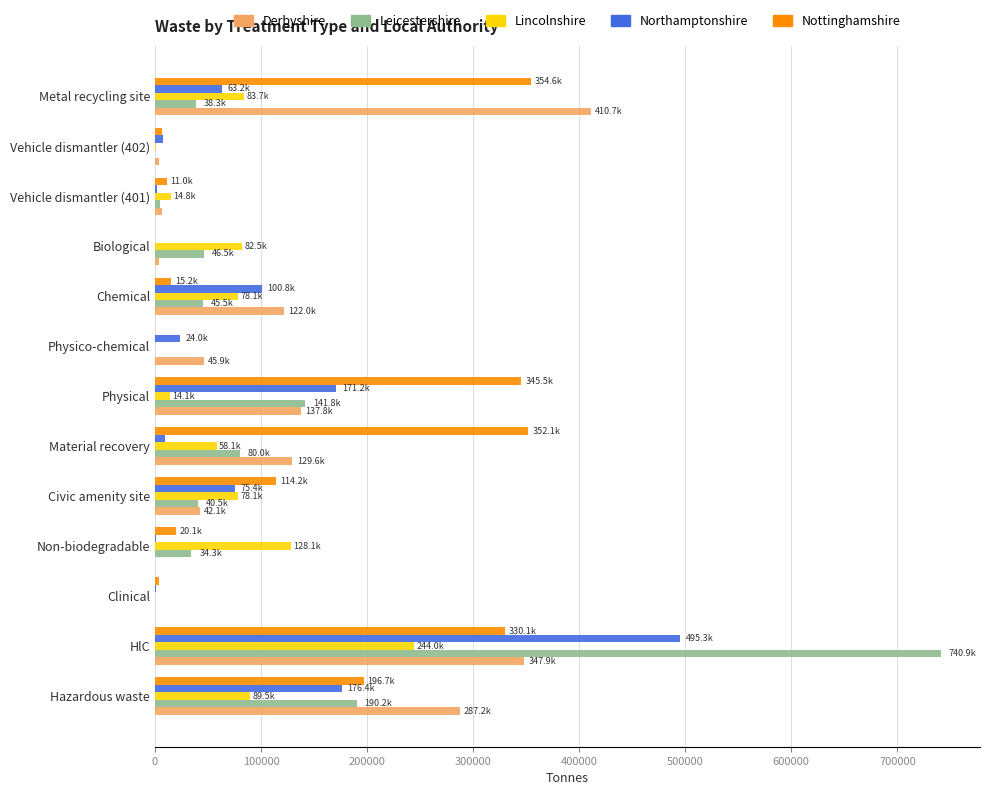

At which category does the chart reach its peak across all series?

HlC